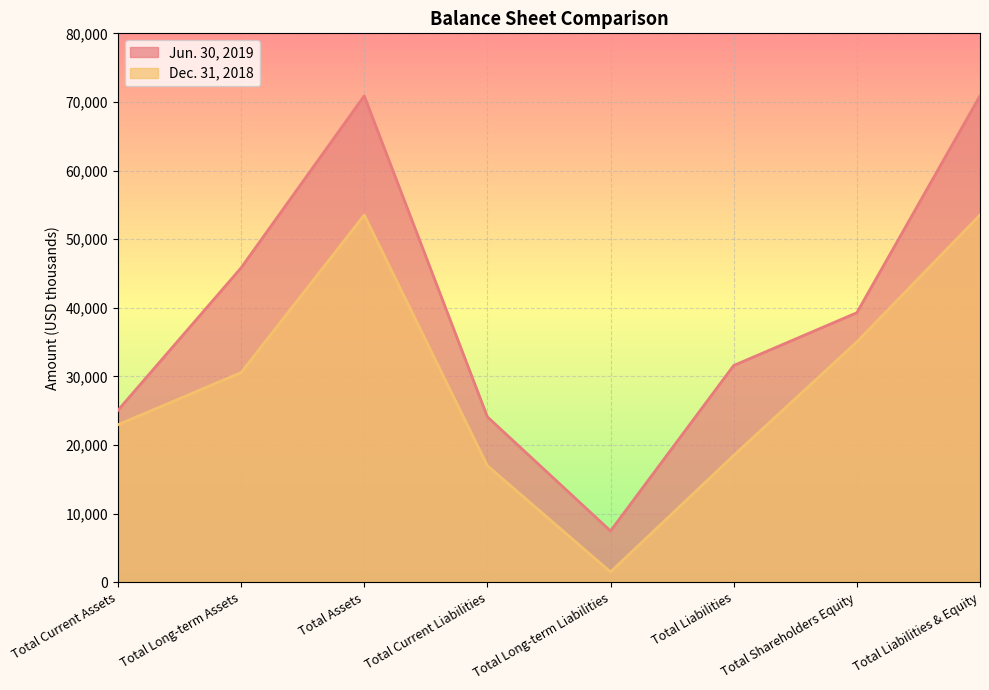

Count the number of categories in the chart.

8